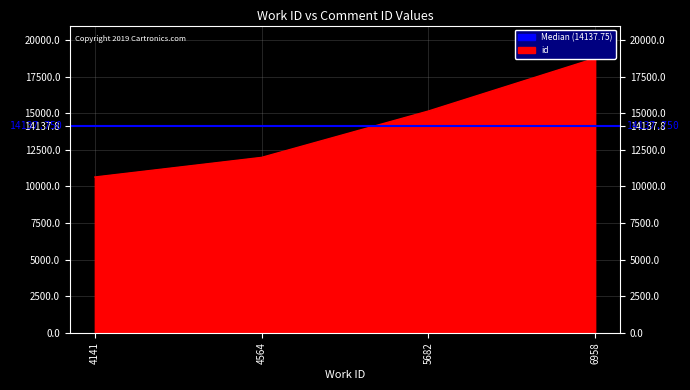

Reading right to left, extract all data points from this chart.

18762	15157	11987	10645